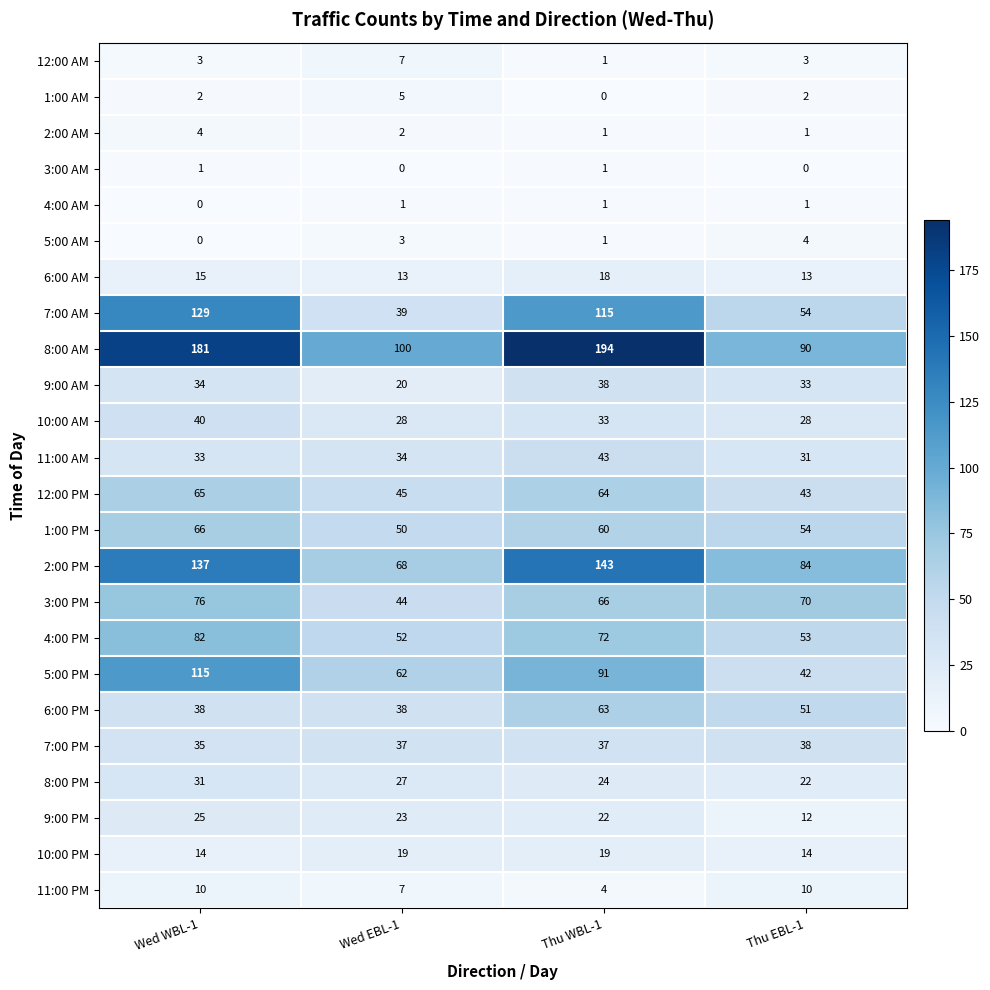

What is the total value across all series at Thu WBL-1?

1111